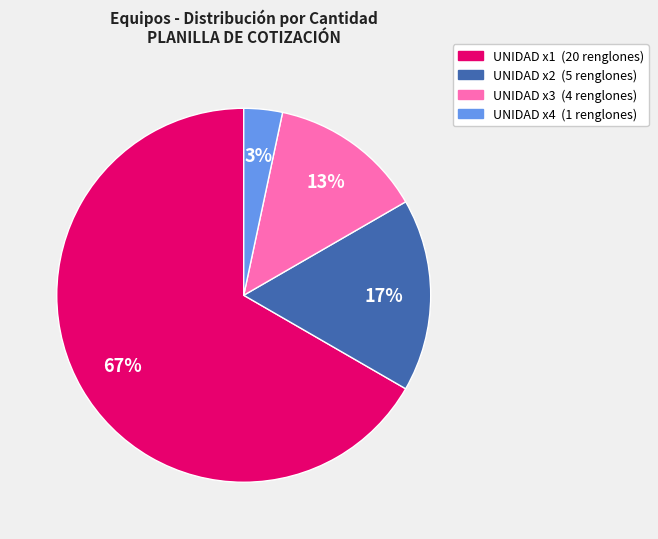

How many segments does this pie chart have?

4